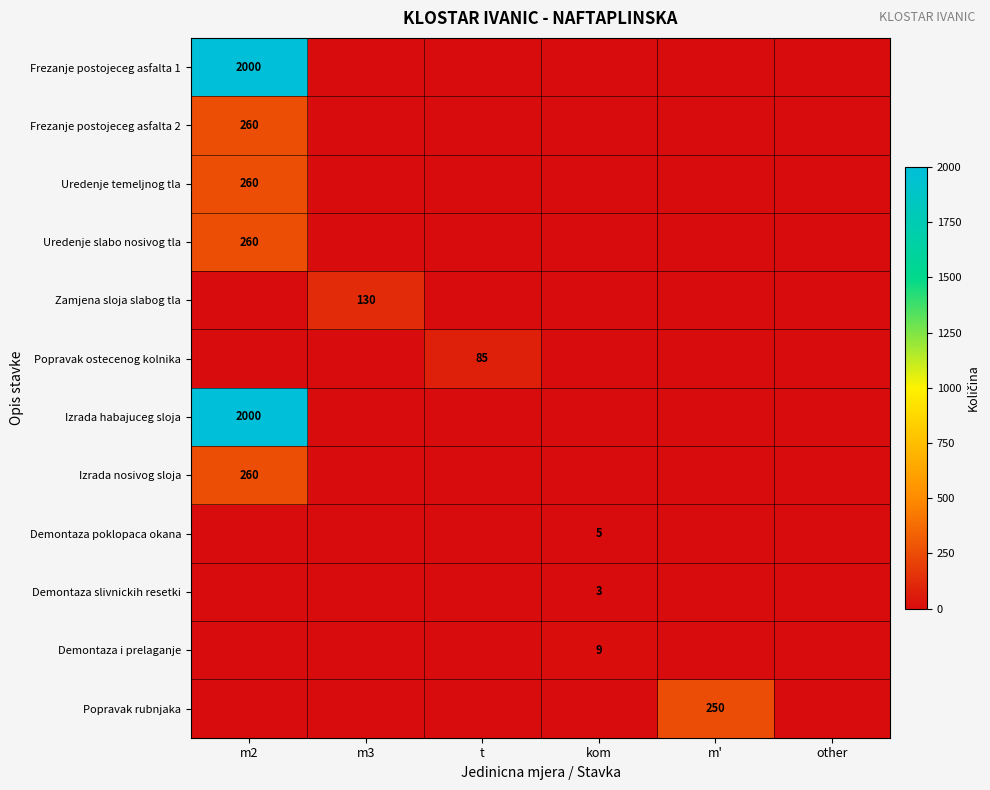

Which series has the largest total across all categories?

Frezanje postojeceg asfalta 1